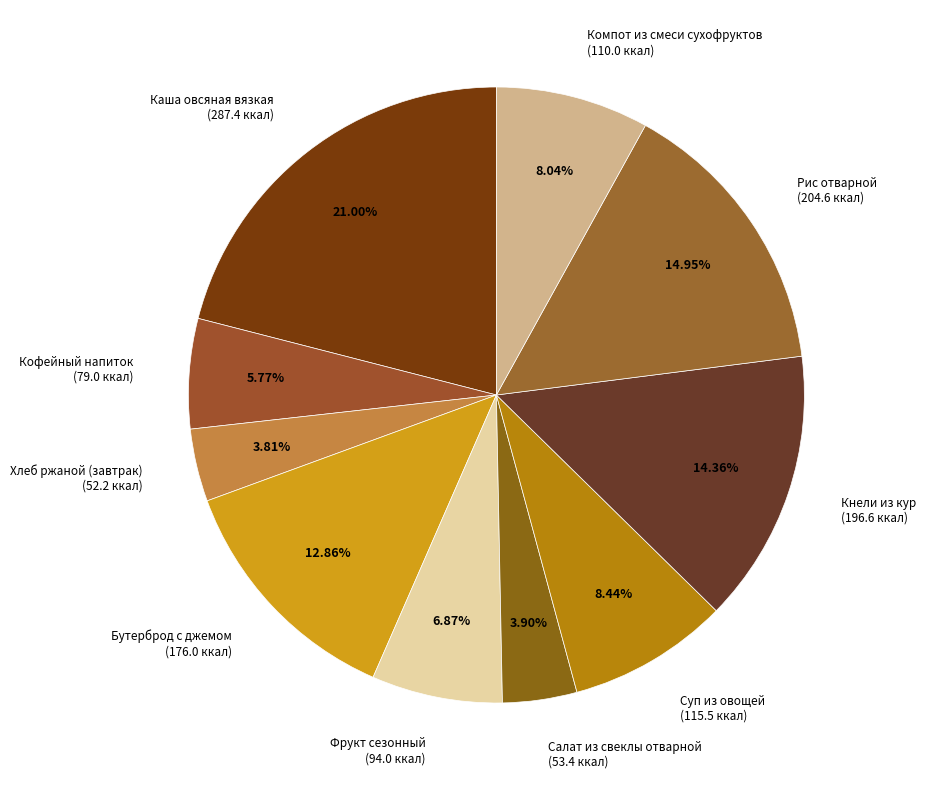

Does any single category account for the majority?

No